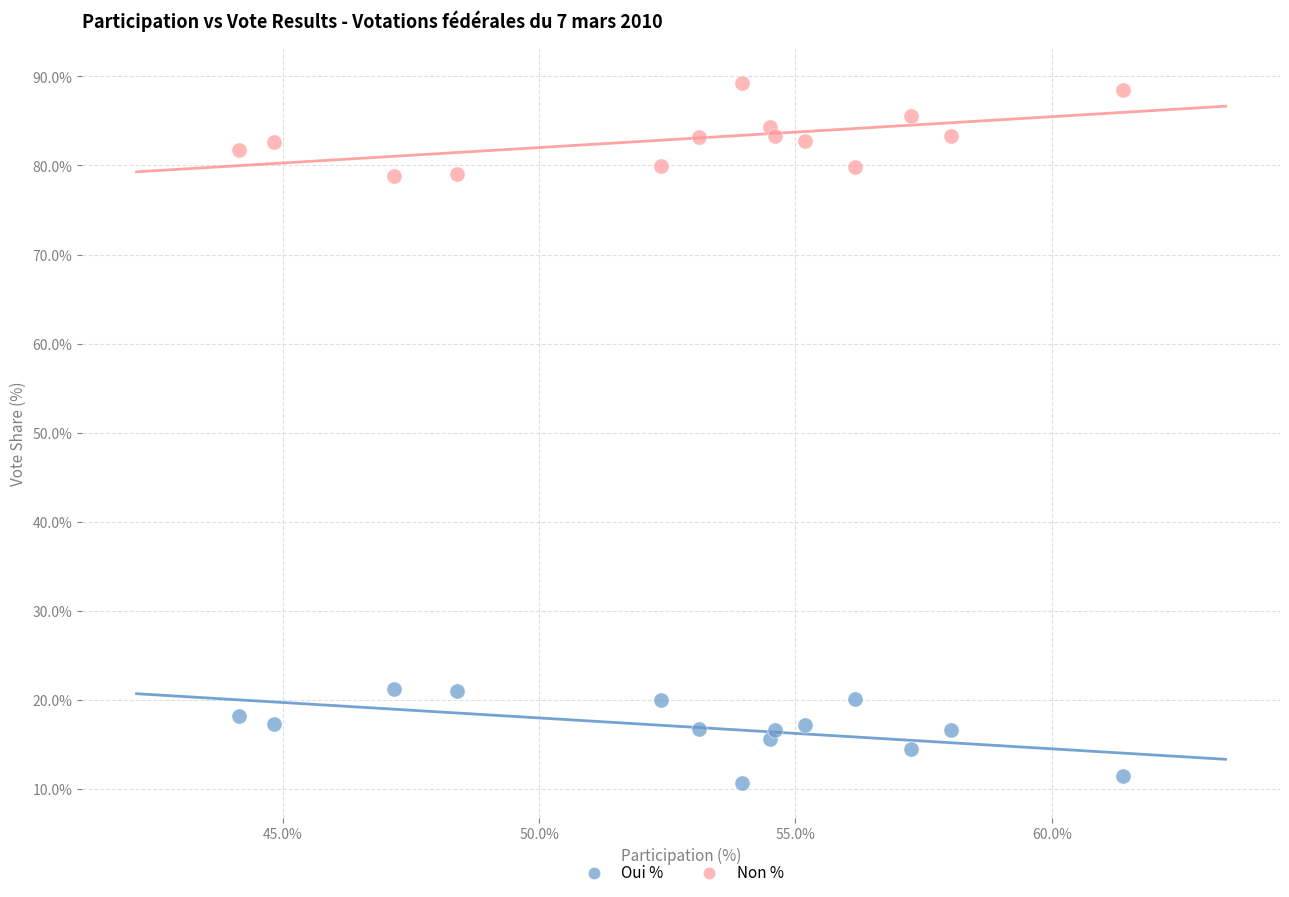

Which series contains the highest Y value?

Non %